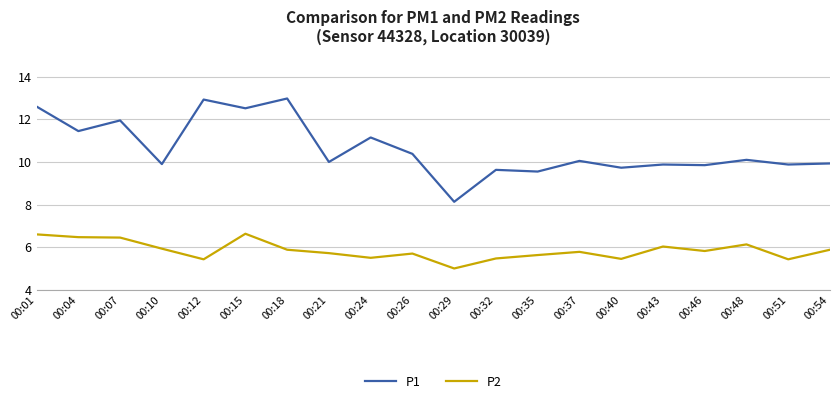

The P1 series shows 2.0 at 00:32. True or false?

False